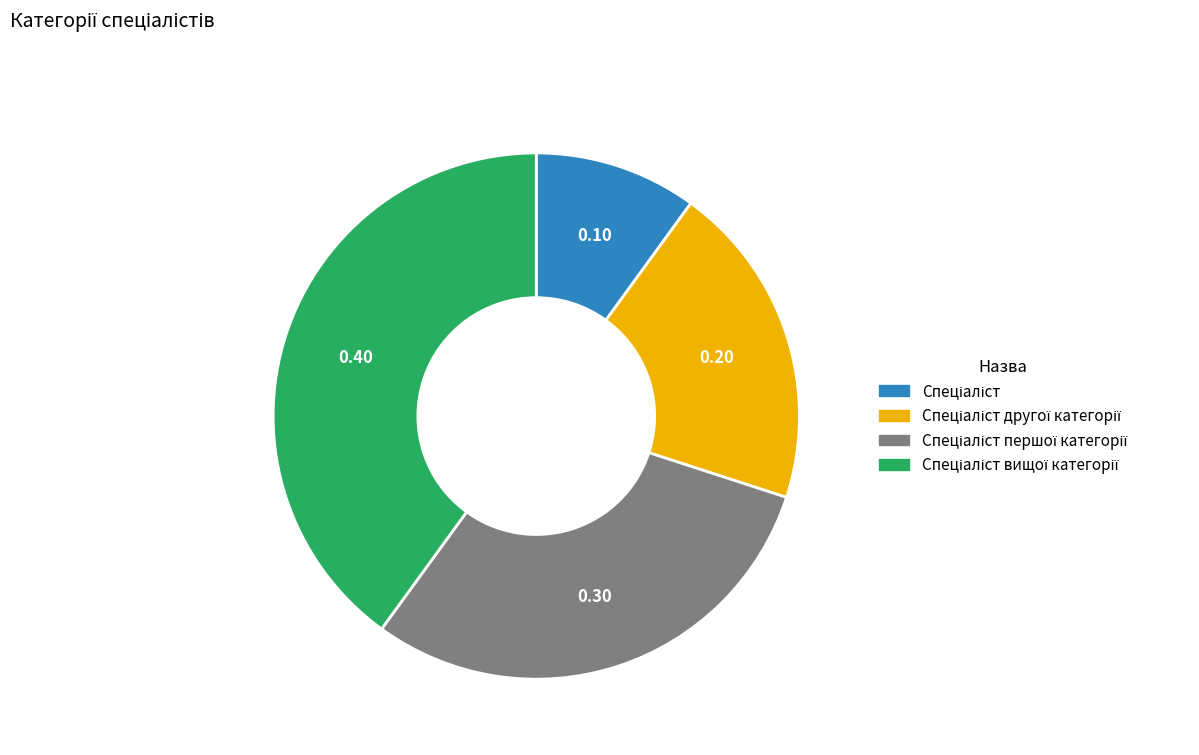

Is there a majority slice in this chart?

No